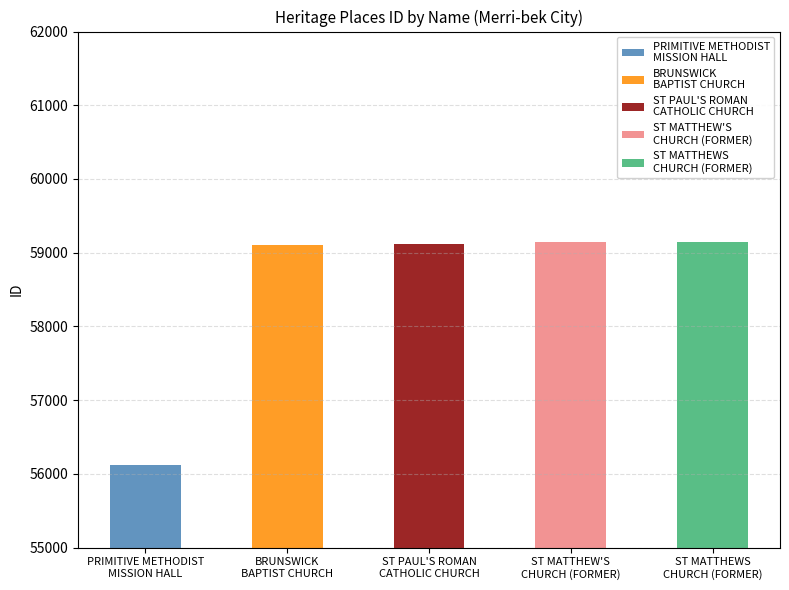

Which label corresponds to the smallest value in the chart?

PRIMITIVE METHODIST
MISSION HALL